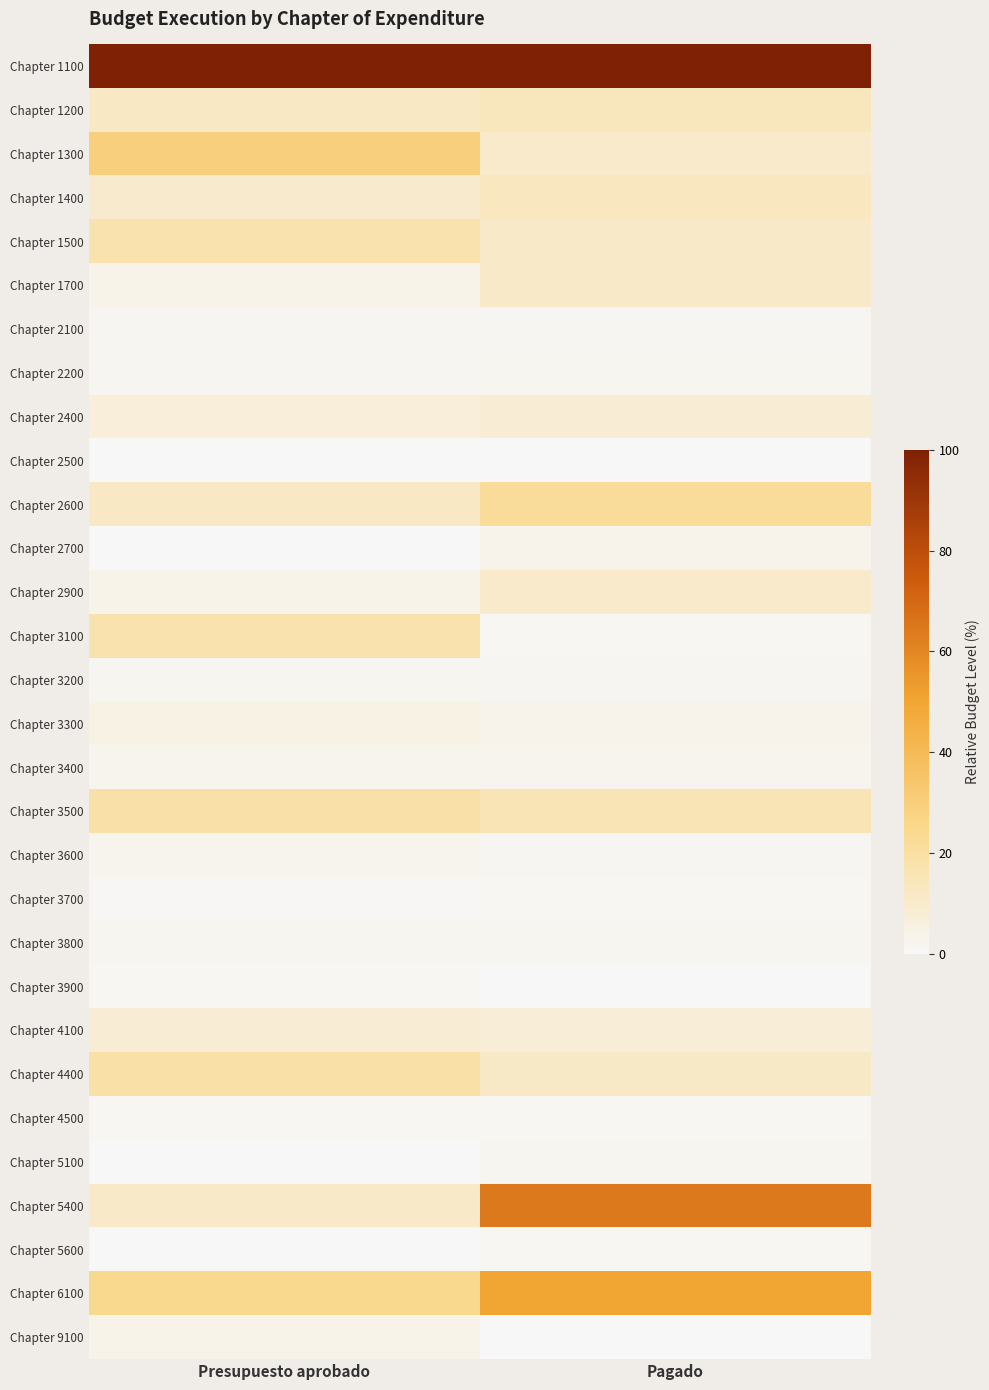

Count the number of categories in the chart.

2